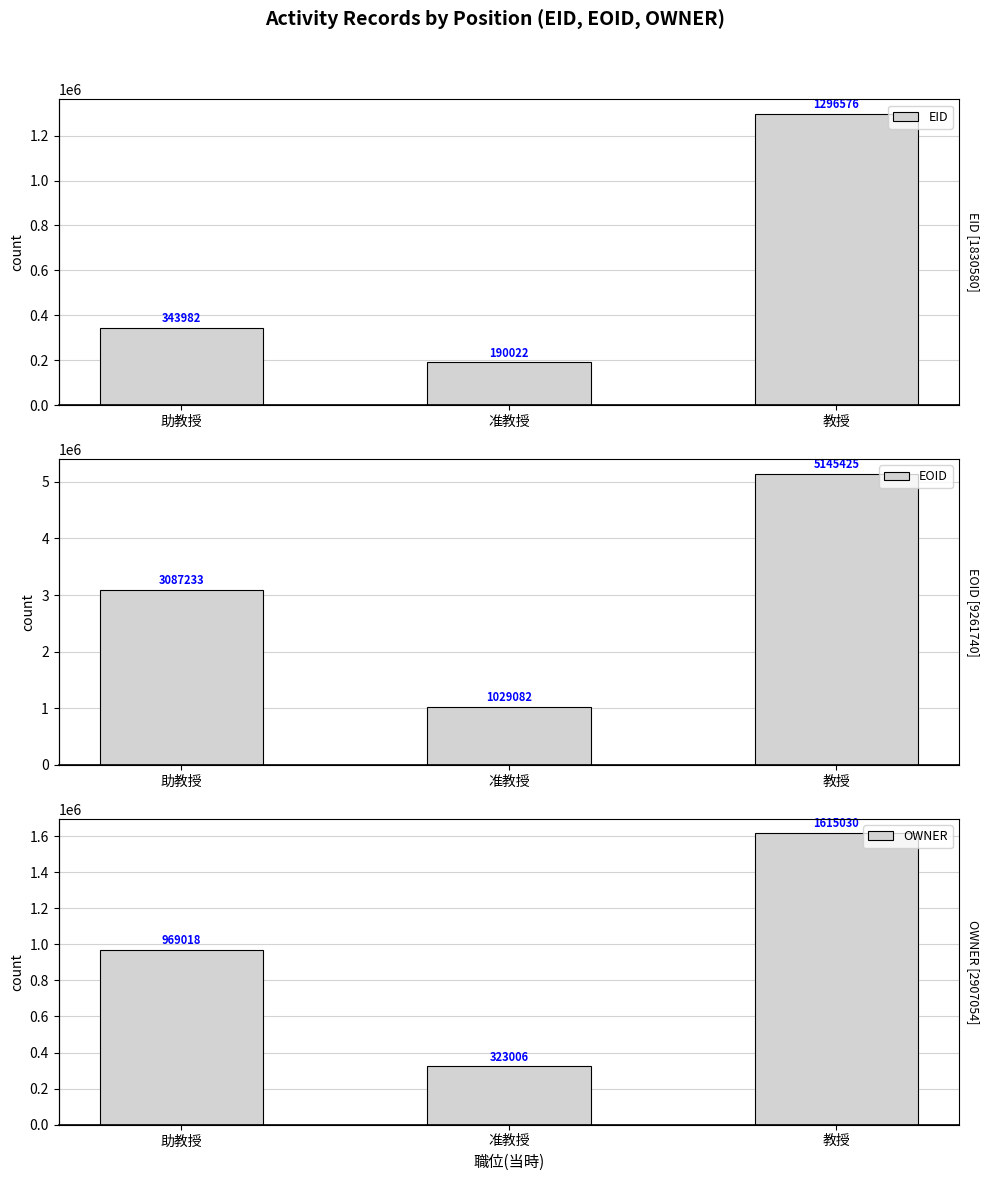

What are all the series names shown in the legend?

EID, EOID, OWNER